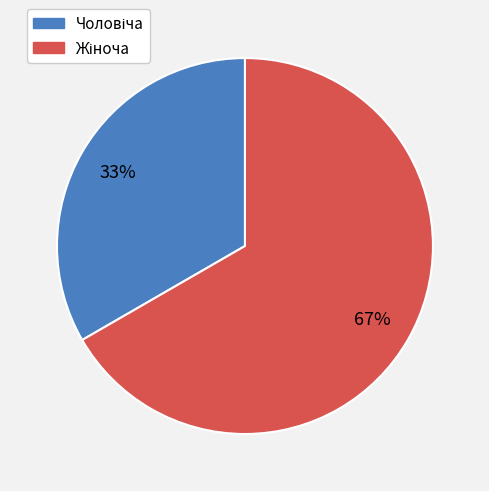

How many slices are in this pie chart?

2